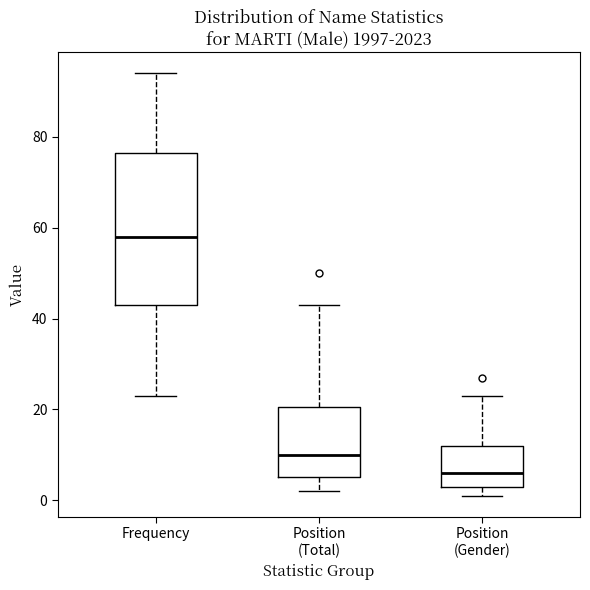

Comparing the boxes themselves (not the whiskers), which one is the tallest?

Frequency